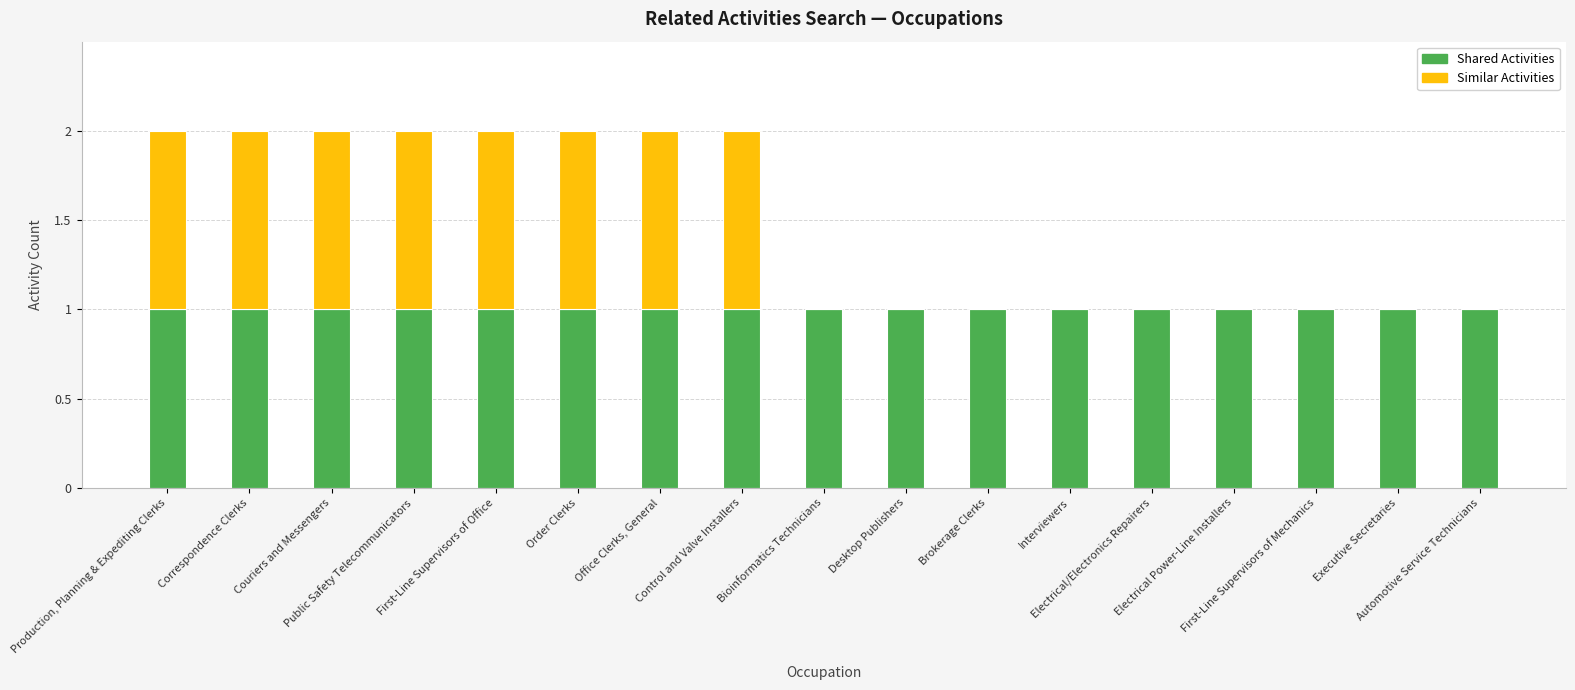

What are all the series names shown in the legend?

Shared Activities, Similar Activities